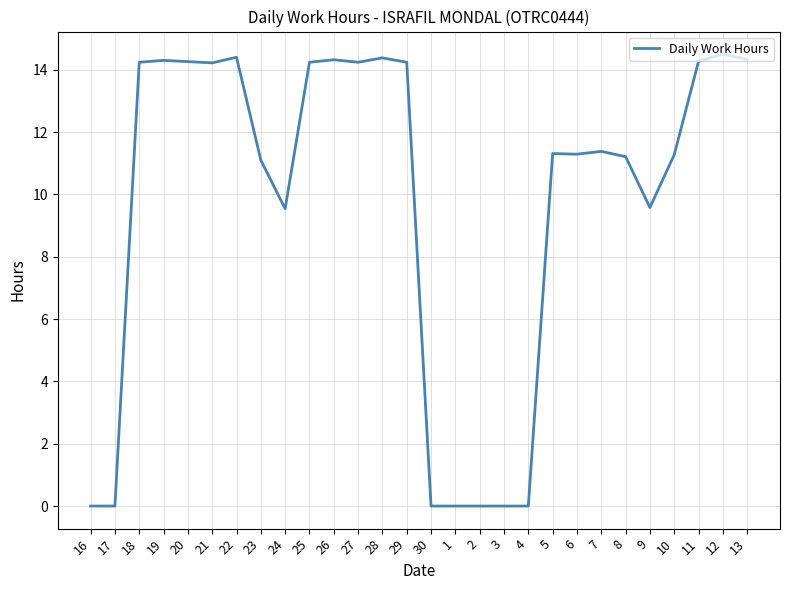

What position from the right is 20?

24